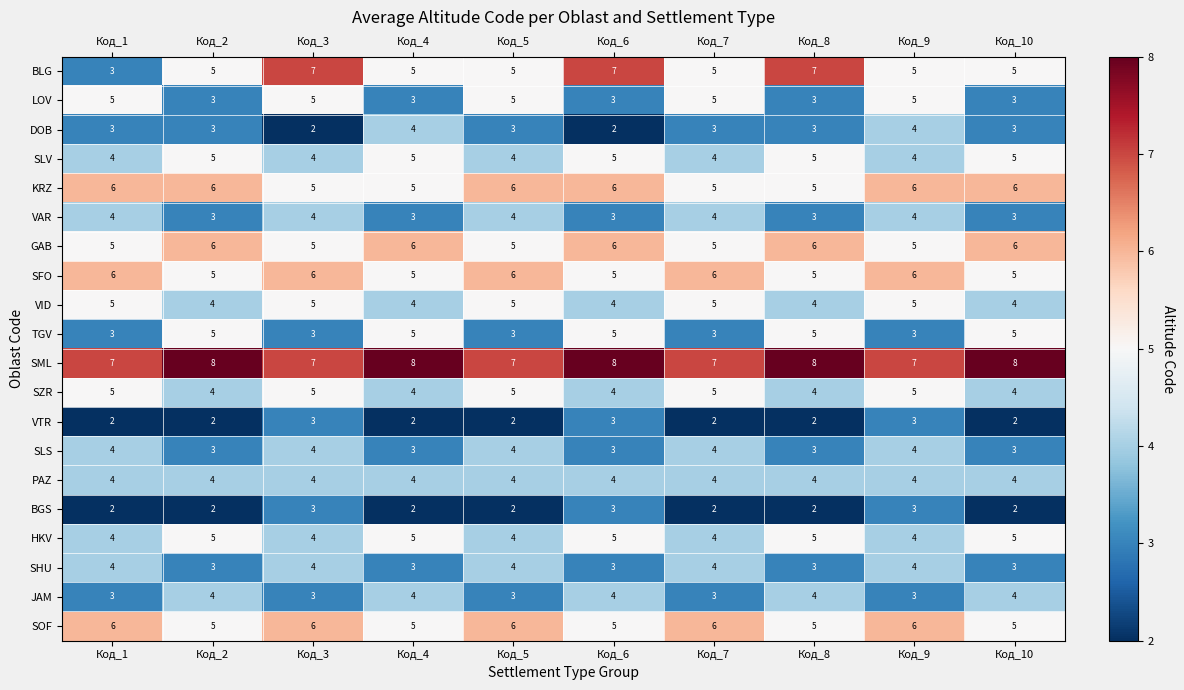

What is the difference between the highest and lowest values at Код_2?

6